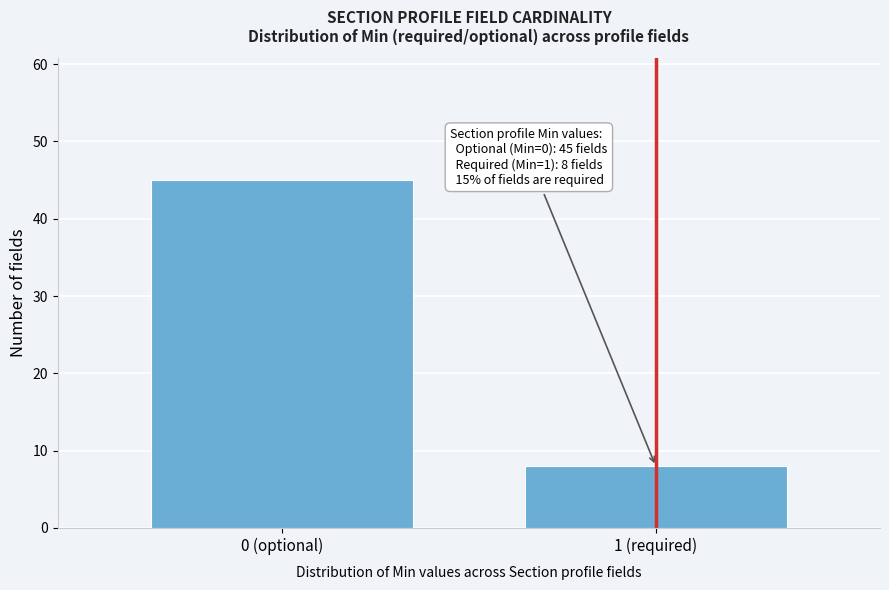

Reading left to right, what are all the values shown in this chart?

0 (optional)=45	1 (required)=8